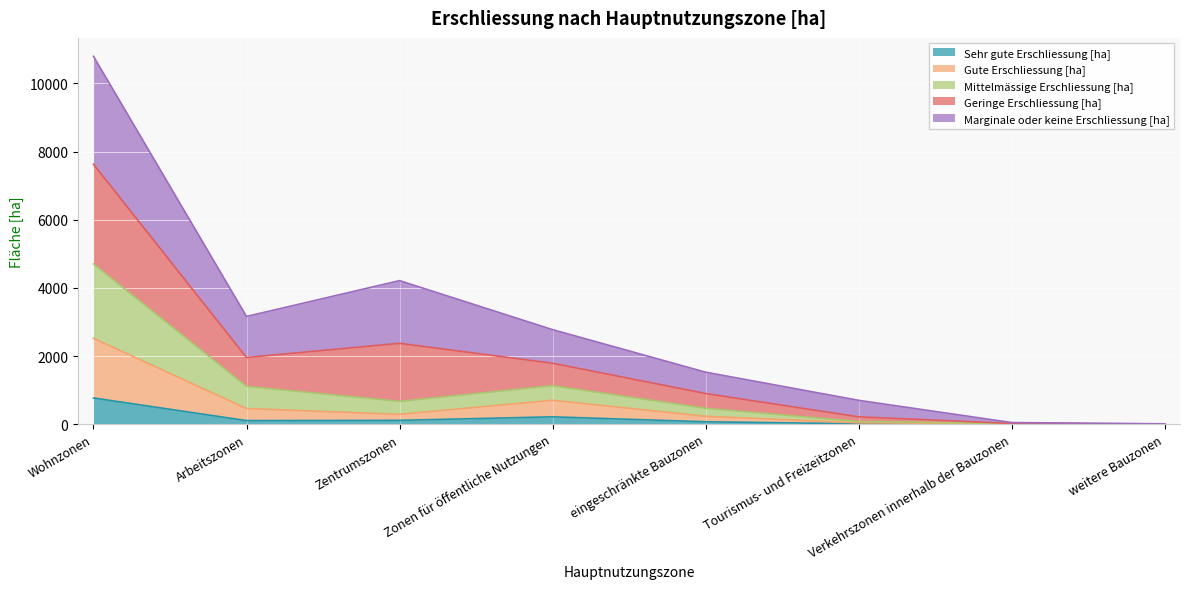

What is the difference between the highest and lowest values at weitere Bauzonen?

9.5